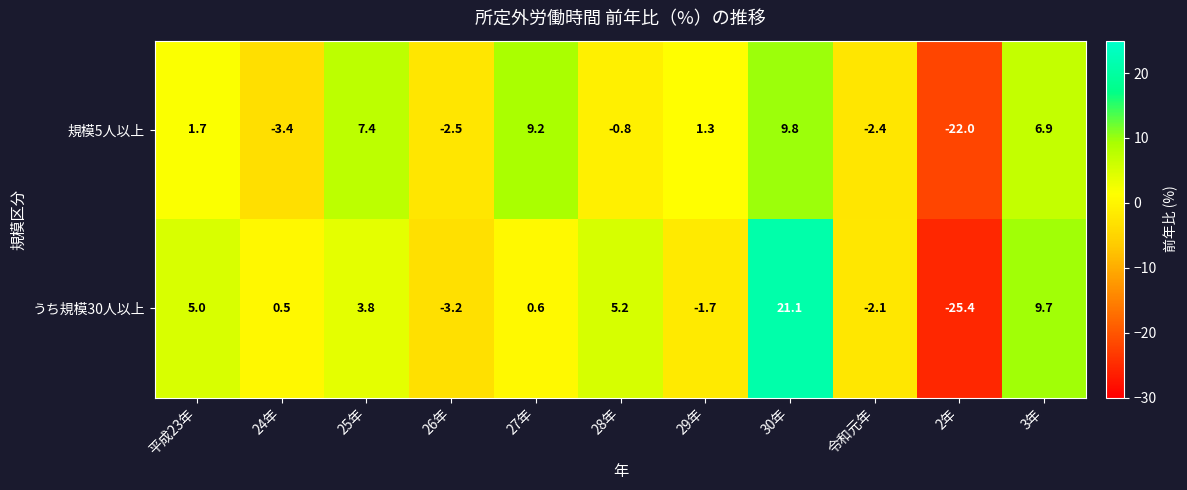

How many values in 規模5人以上 are above zero?

6